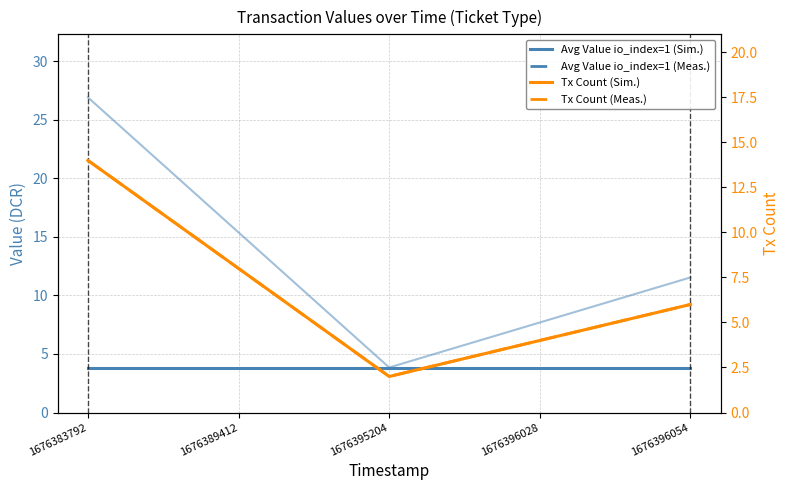

True or false: Tx Count (Meas.) and Tx Count (Sim.) intersect in this chart.

False